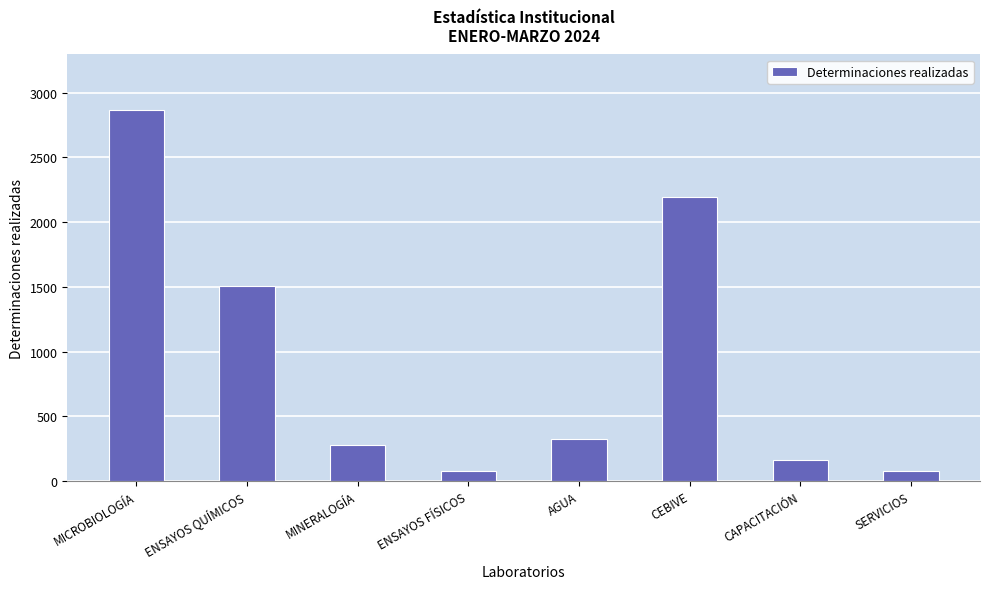

What is the sum of the values at ENSAYOS FÍSICOS and MICROBIOLOGÍA?

2944